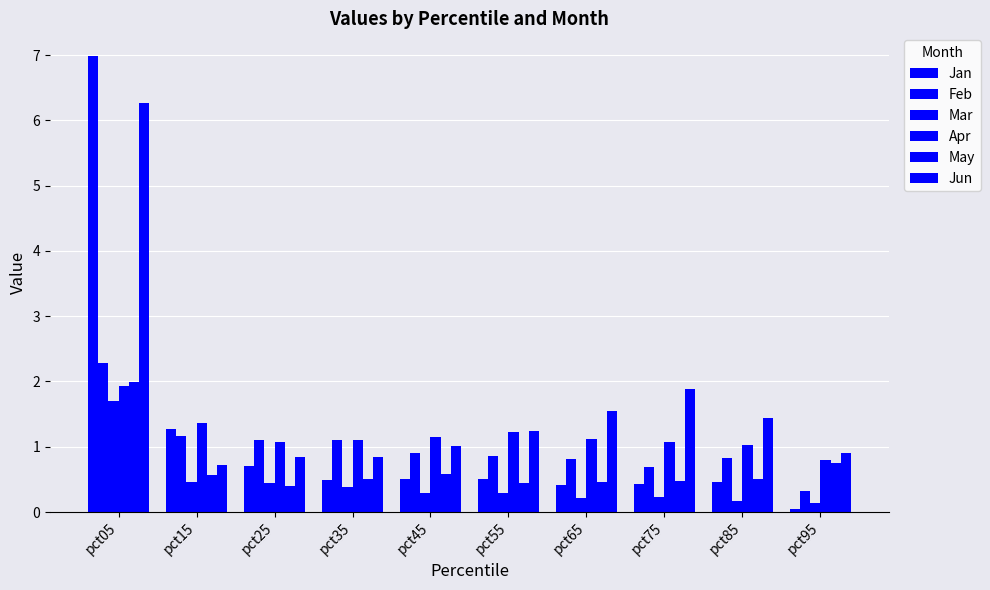

Between pct15 and pct25, which is larger?

pct15